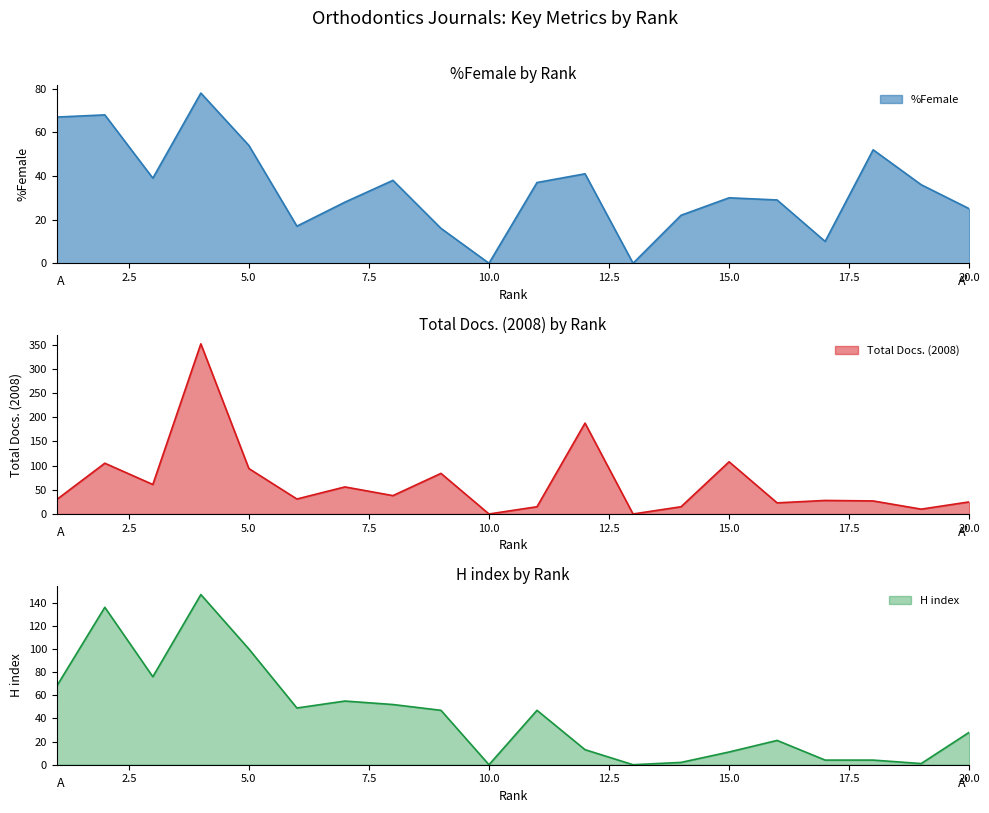

Does the chart have visible grid lines?

No